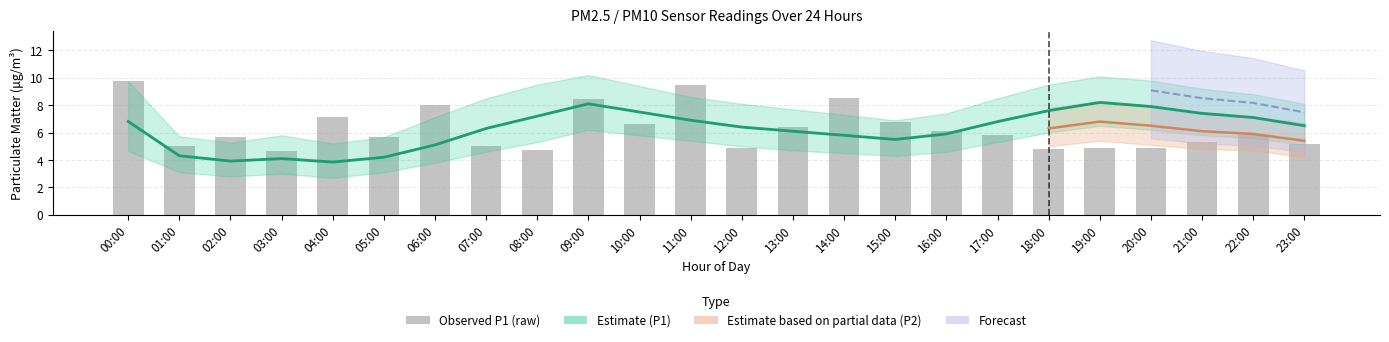

What is the label of the 20th bar from the left?

19:00